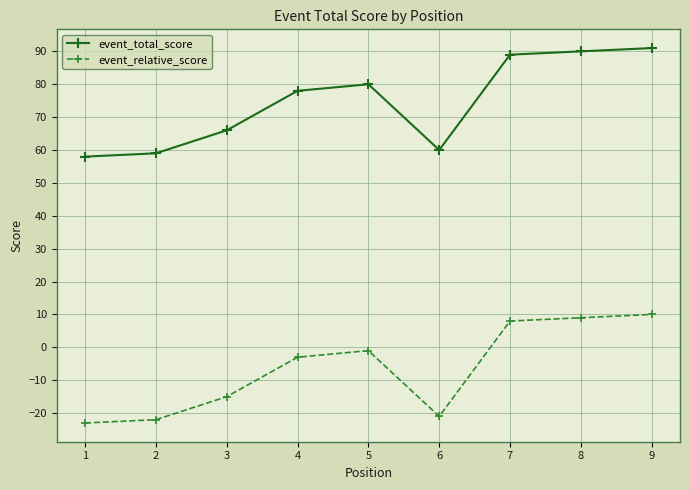

Is the value of event_relative_score at 5 greater than the value of event_total_score at 9?

No